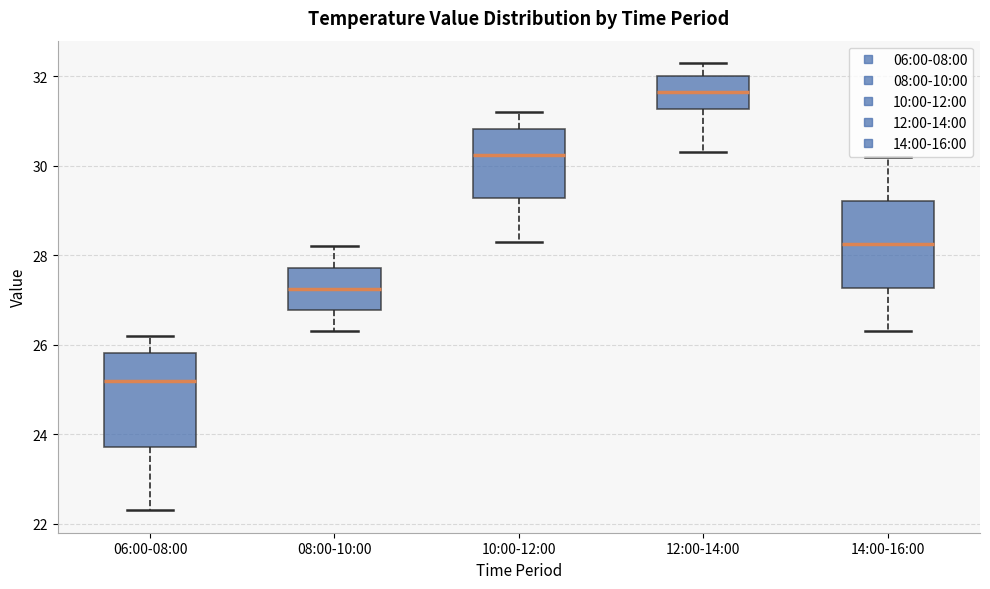

Which box's median line is the highest?

12:00-14:00